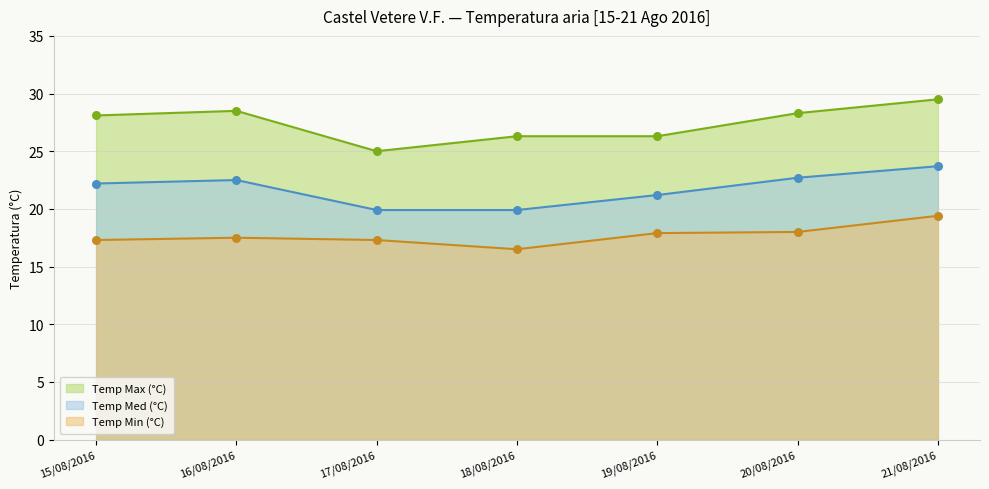

Is the value of Temp Med (°C) at 20/08/2016 greater than the value of Temp Max (°C) at 17/08/2016?

No